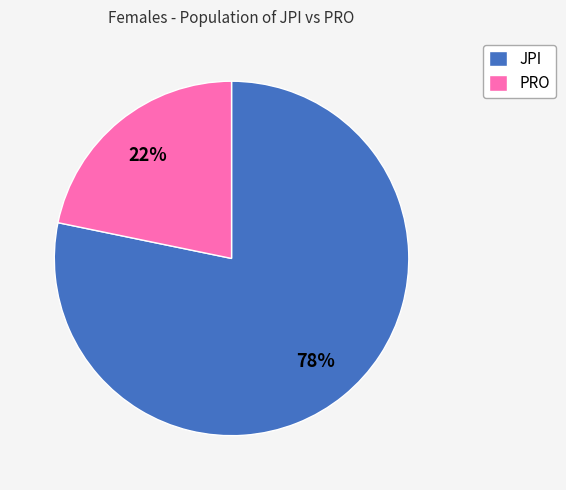

To the nearest percent, what percentage of the pie is PRO?

22%